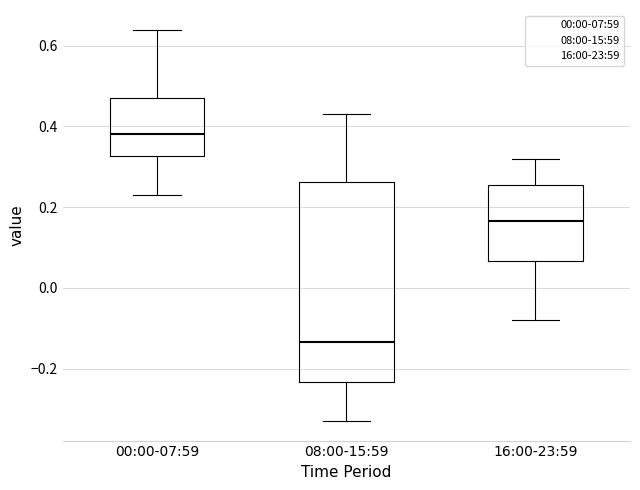

Where is the upper edge of the box for 16:00-23:59 on the y-axis? The values are not printed on the chart, so give them approximately, as read against the axis.

0.26